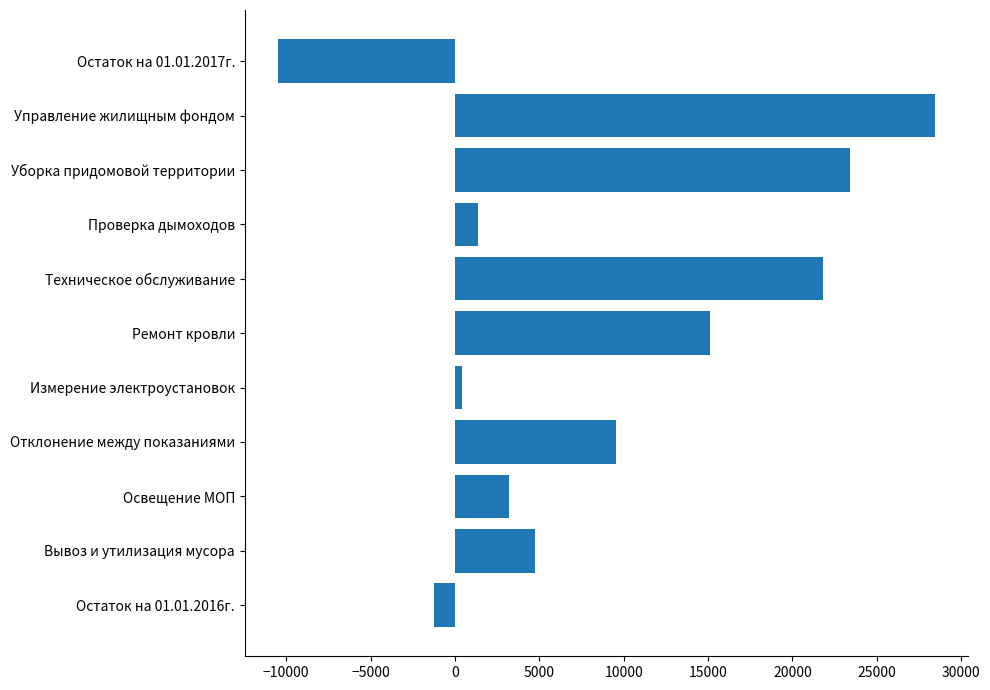

What is the minimum value shown in the chart?

-10502.5